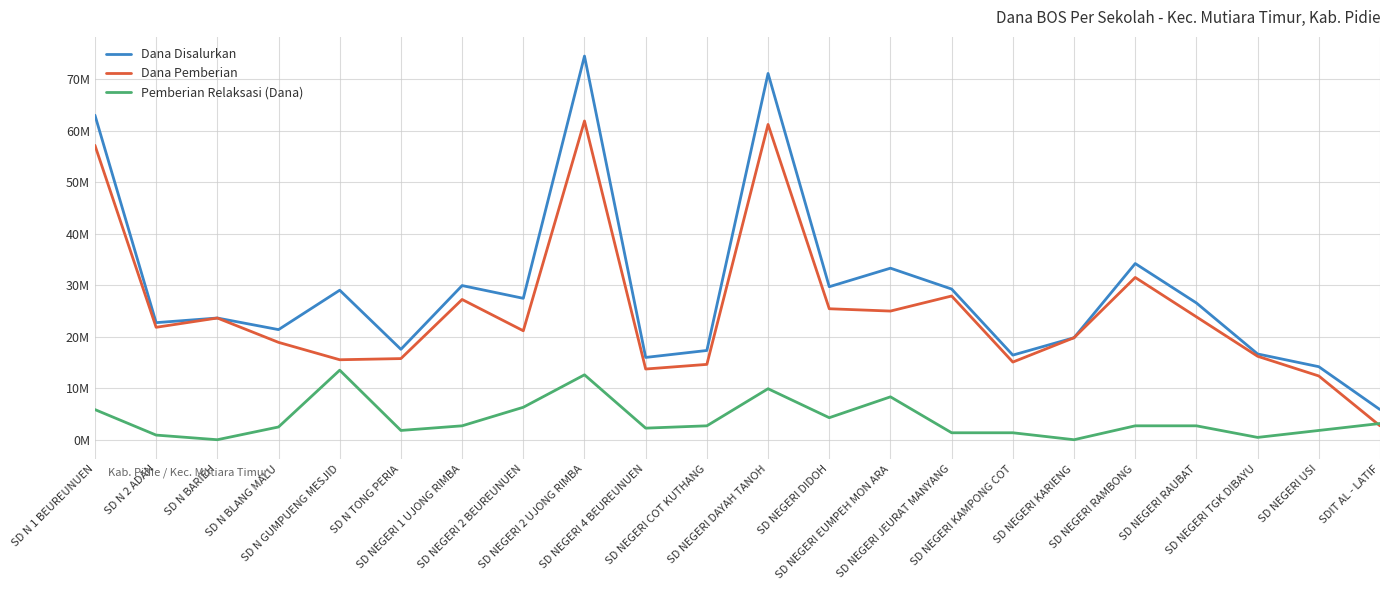

At which category does Pemberian Relaksasi (Dana) reach its first local peak?

SD N GUMPUENG MESJID